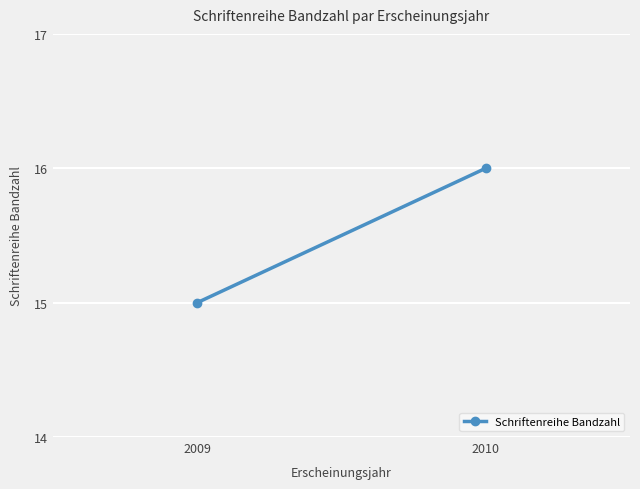

Rank the categories by value from lowest to highest.

2009, 2010